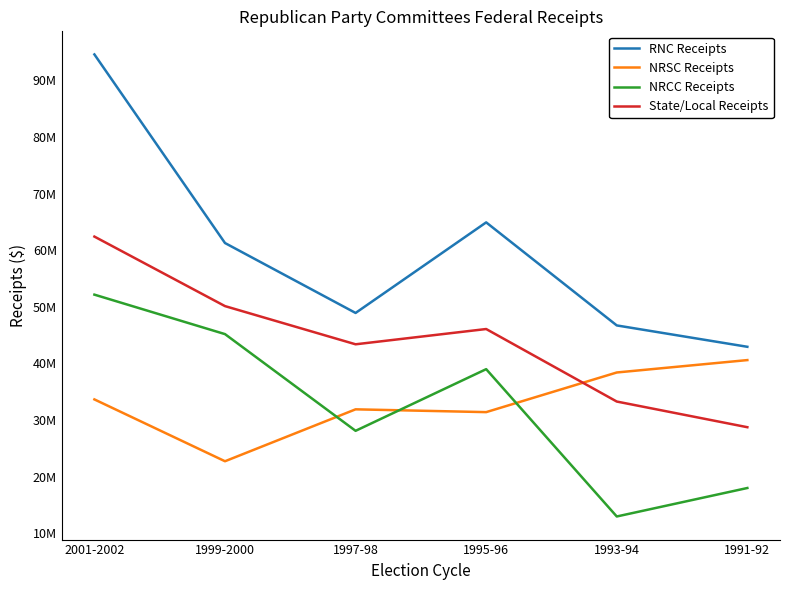

What value does the State/Local Receipts series have at 1993-94?

33278149